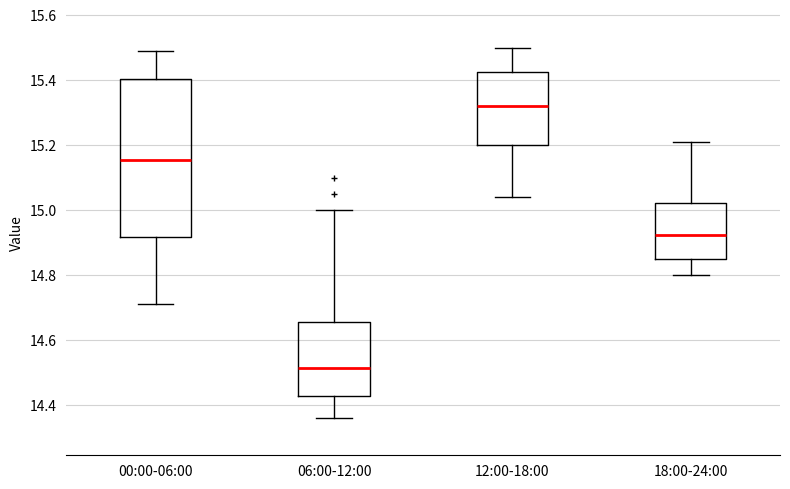

Where is the lower edge of the box for 06:00-12:00 on the y-axis? The values are not printed on the chart, so give them approximately, as read against the axis.

14.42